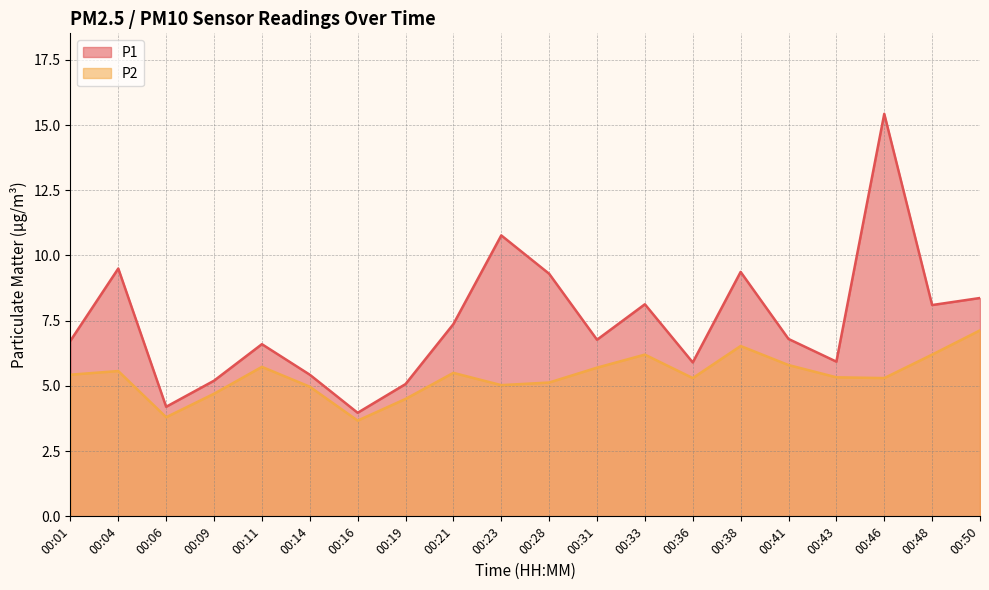

Count the number of categories in the chart.

20